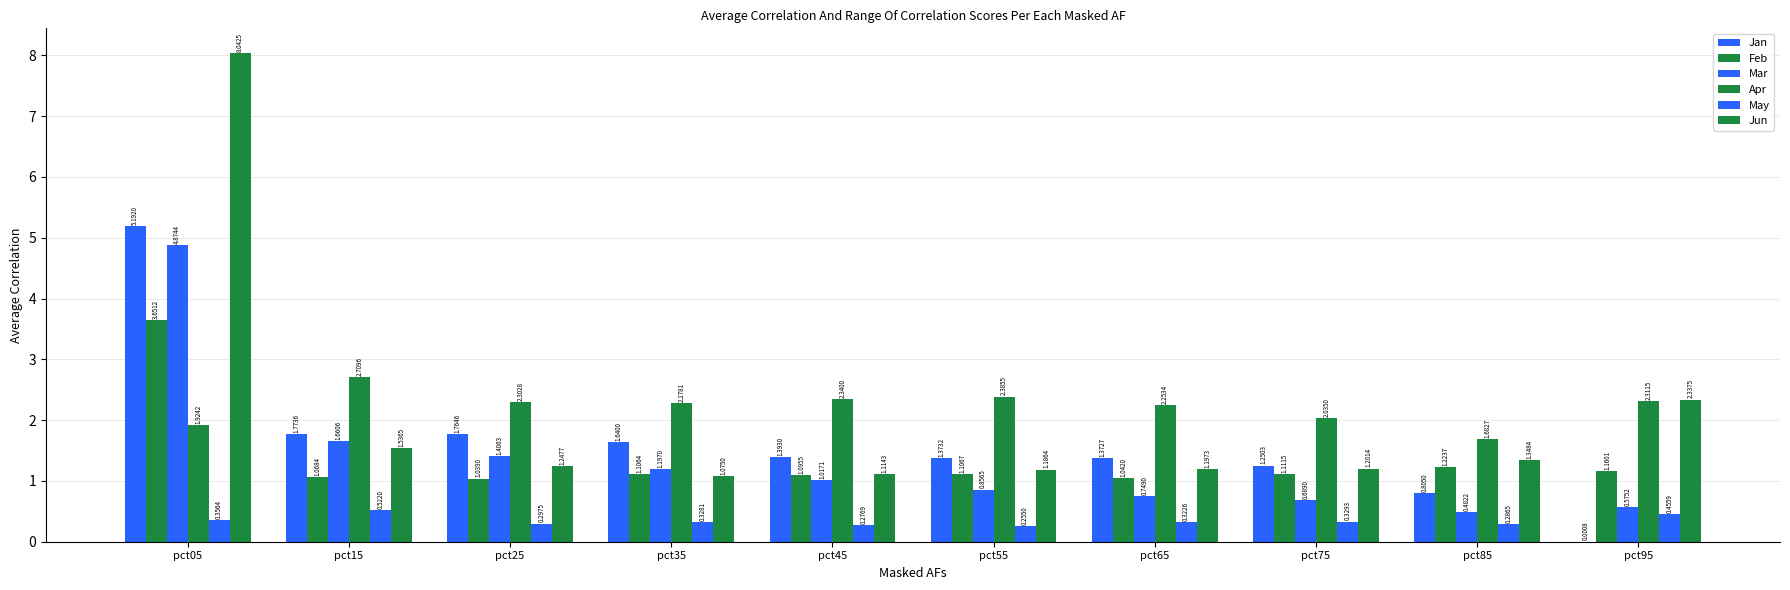

Which series has the widest spread of values?

Jun